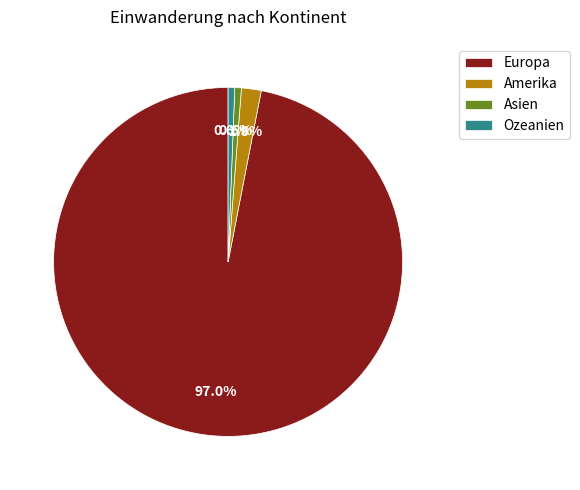

Combined, do Europa and Asien account for over 50%?

Yes